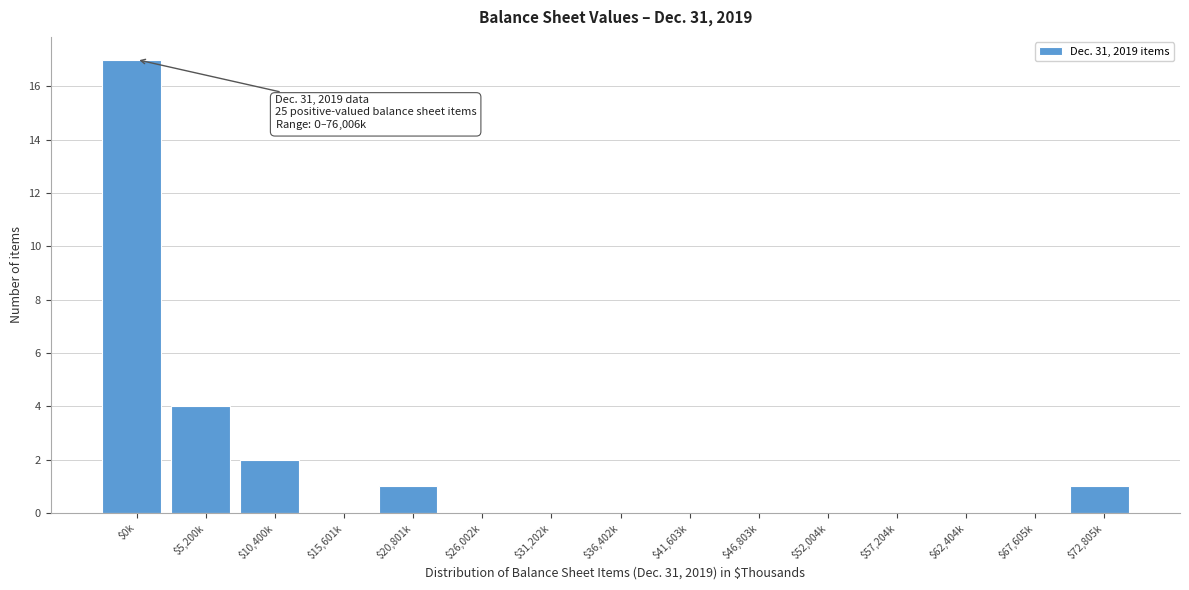

At which label is the value closest to 8?

$5,200k